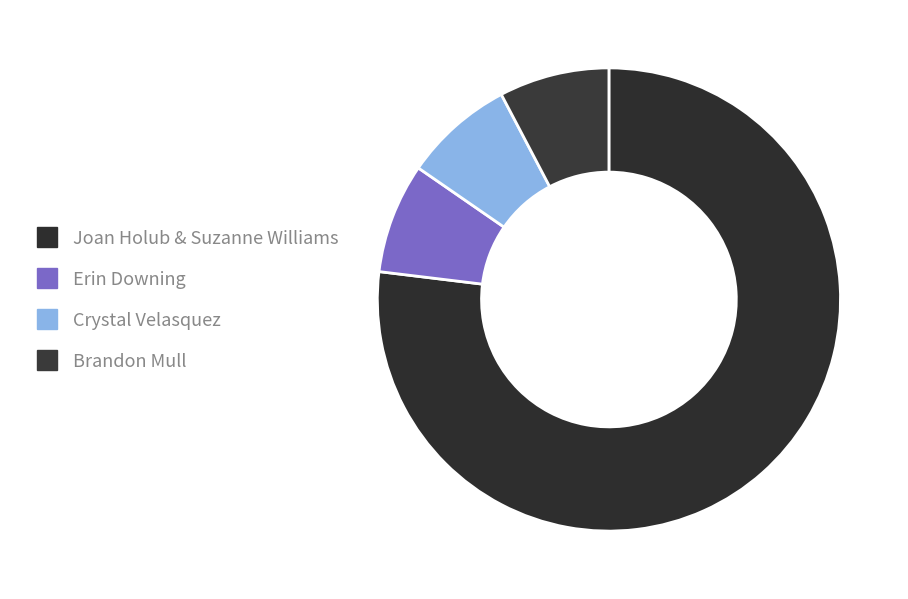

How many slices are in this pie chart?

4